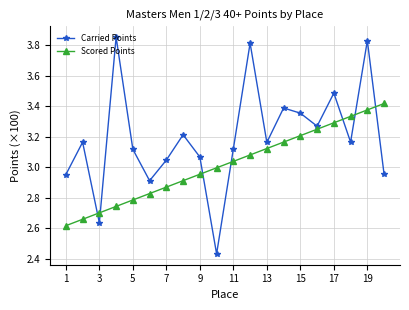

True or false: Carried Points and Scored Points cross at least once.

True